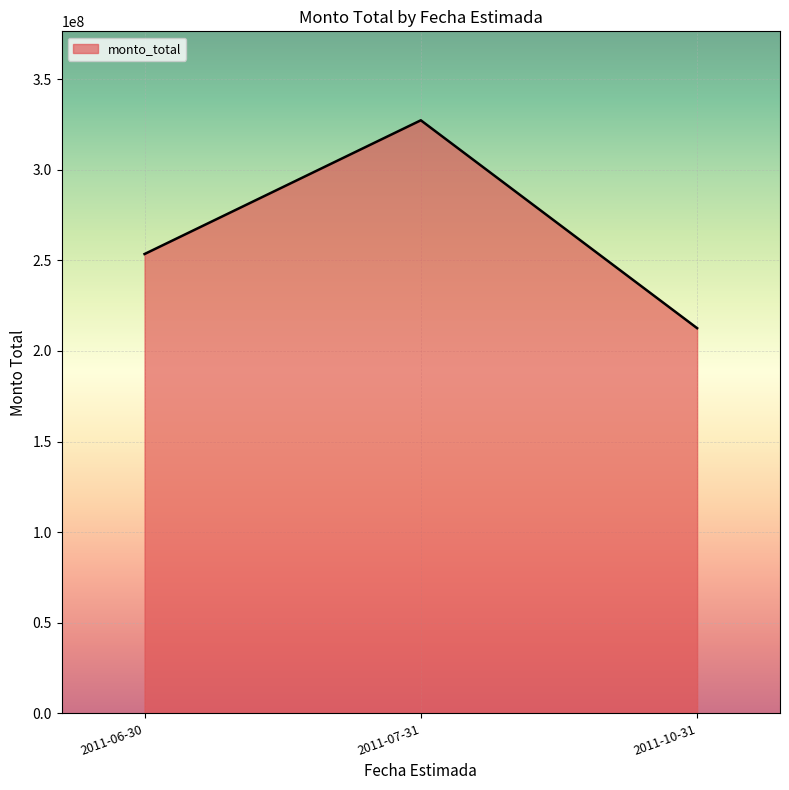

Is it true that the value at 2011-07-31 is 177244462?

False